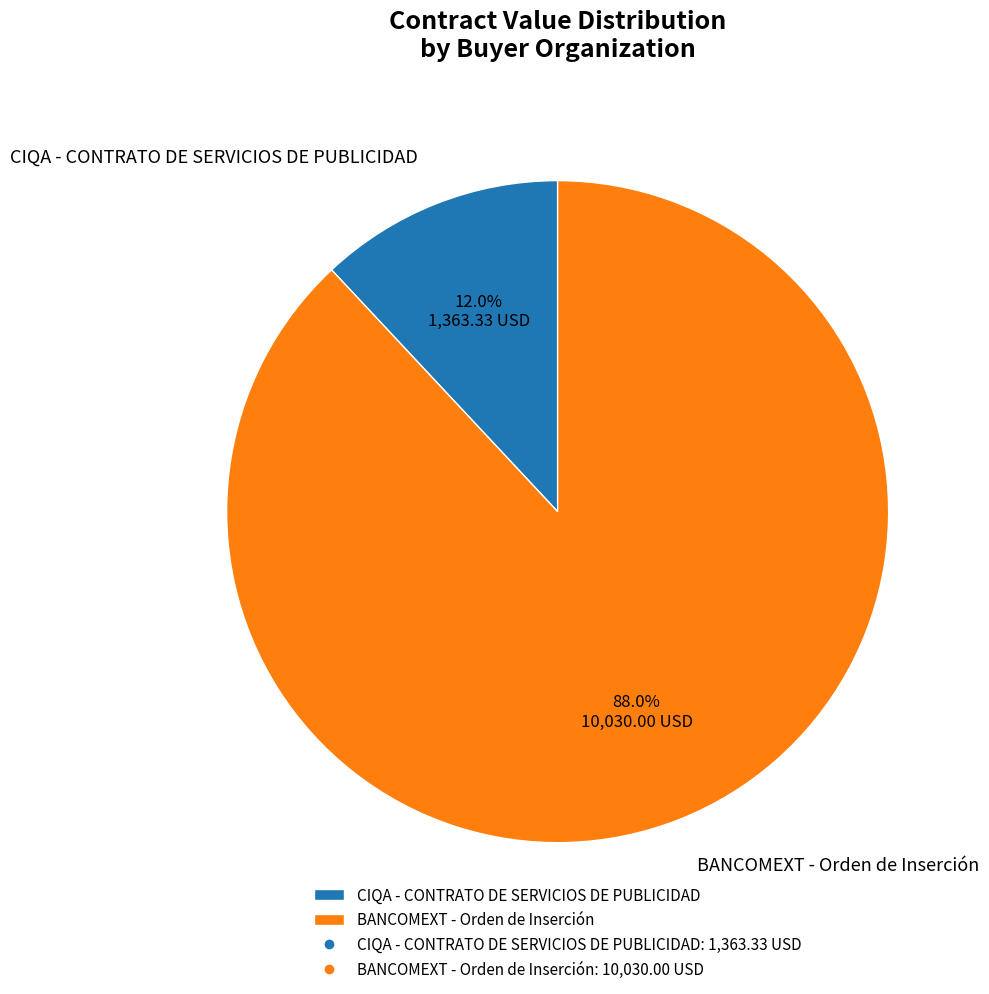

Which has a higher value, BANCOMEXT - Orden de Inserción or CIQA - CONTRATO DE SERVICIOS DE PUBLICIDAD?

BANCOMEXT - Orden de Inserción